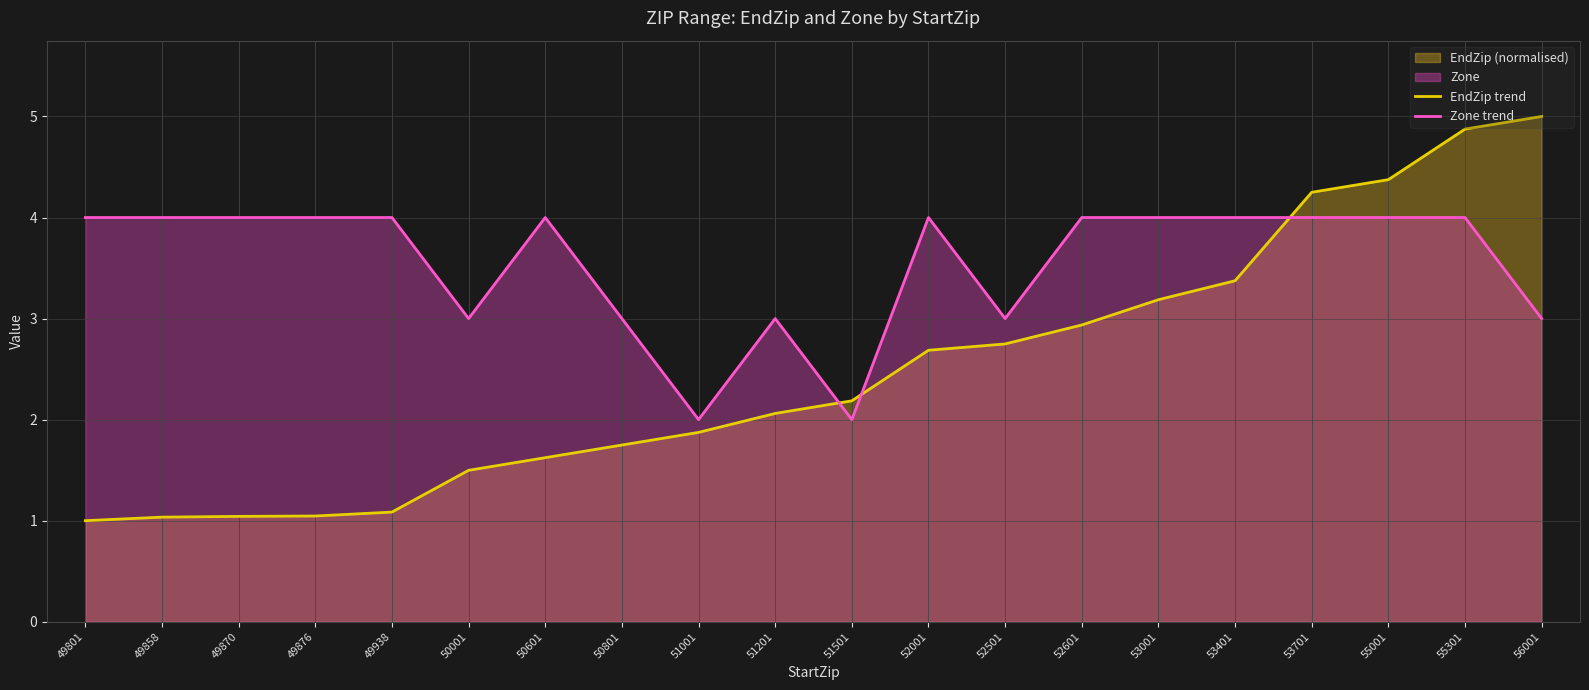

The value of EndZip trend at 49870 is 1.0. True or false?

True